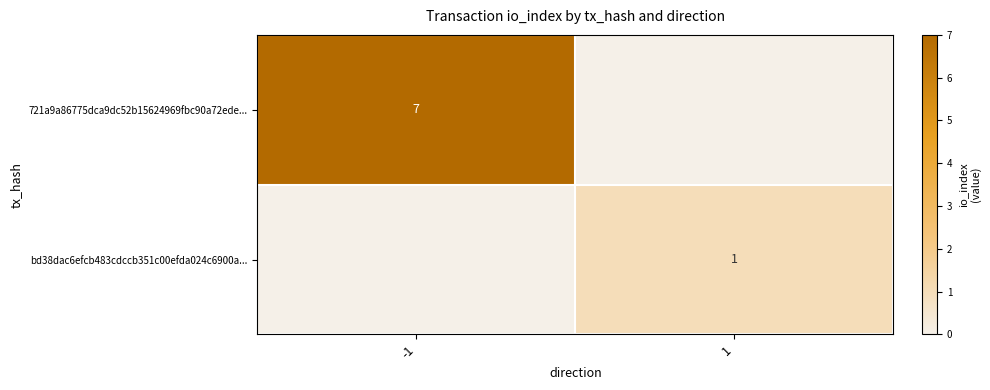

The value of 721a9a86775dca9dc52b15624969fbc90a72ede... at -1 is 12. True or false?

False